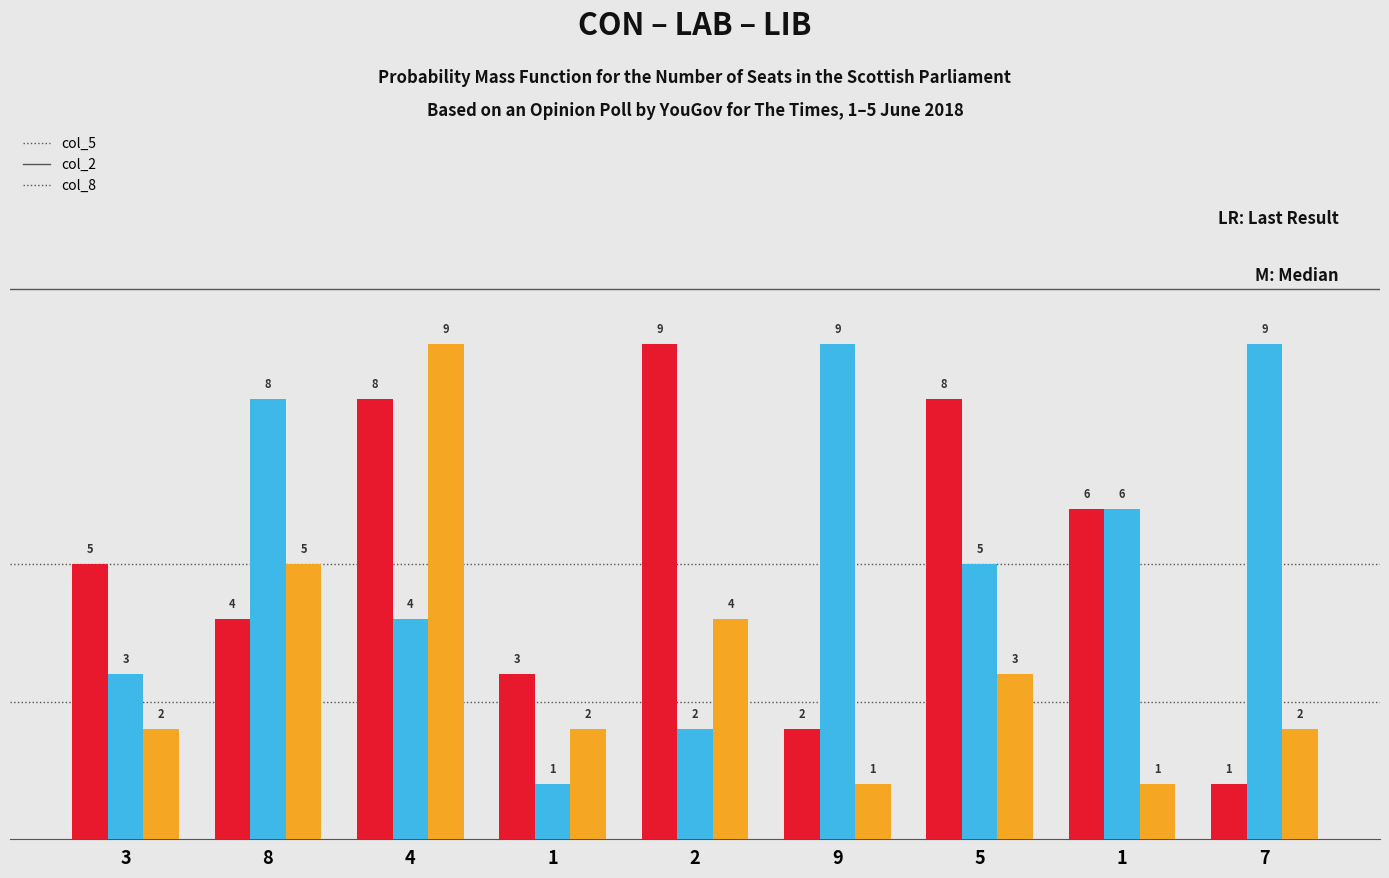

Does the chart contain any negative values?

No